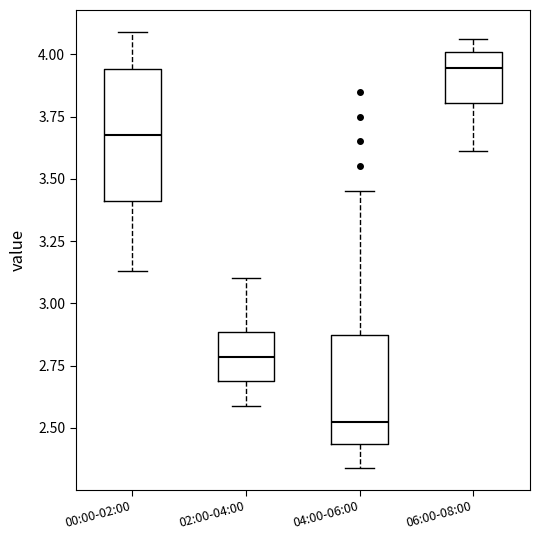

Reading left to right, transcribe this box plot: for each box, give where its median line is, the range the box spans, and where its two whiskers end, as read against the y-axis. The values are not printed on the chart, so give them approximately, as read against the axis.

00:00-02:00: median 3.70, box 3.40 to 3.95, whiskers 3.15 to 4.10
02:00-04:00: median 2.80, box 2.70 to 2.90, whiskers 2.60 to 3.10
04:00-06:00: median 2.55, box 2.45 to 2.90, whiskers 2.35 to 3.45
06:00-08:00: median 3.95, box 3.80 to 4.00, whiskers 3.60 to 4.05